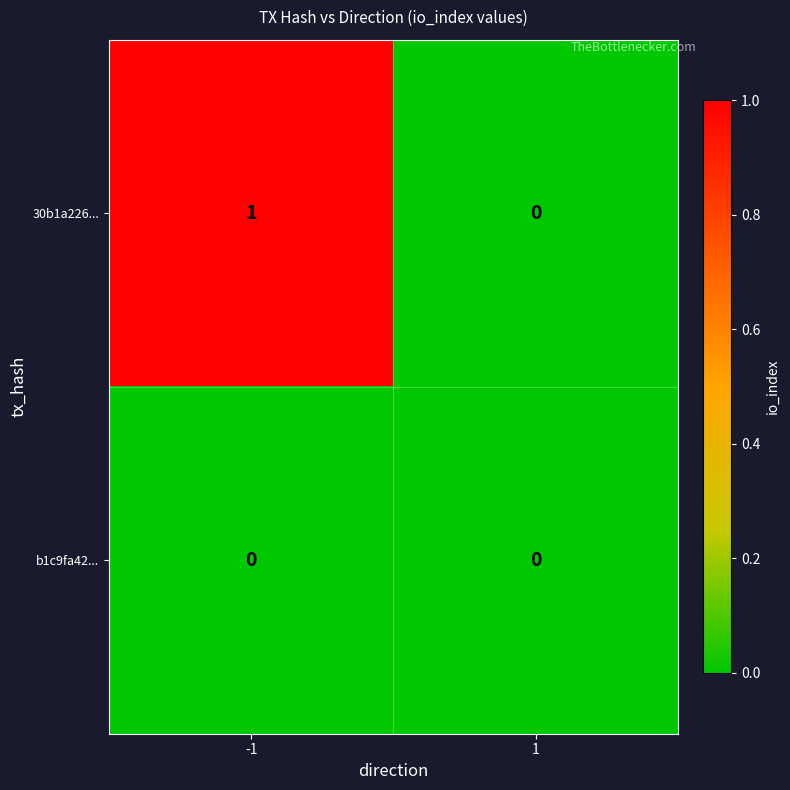

How many data points does each series have?

2